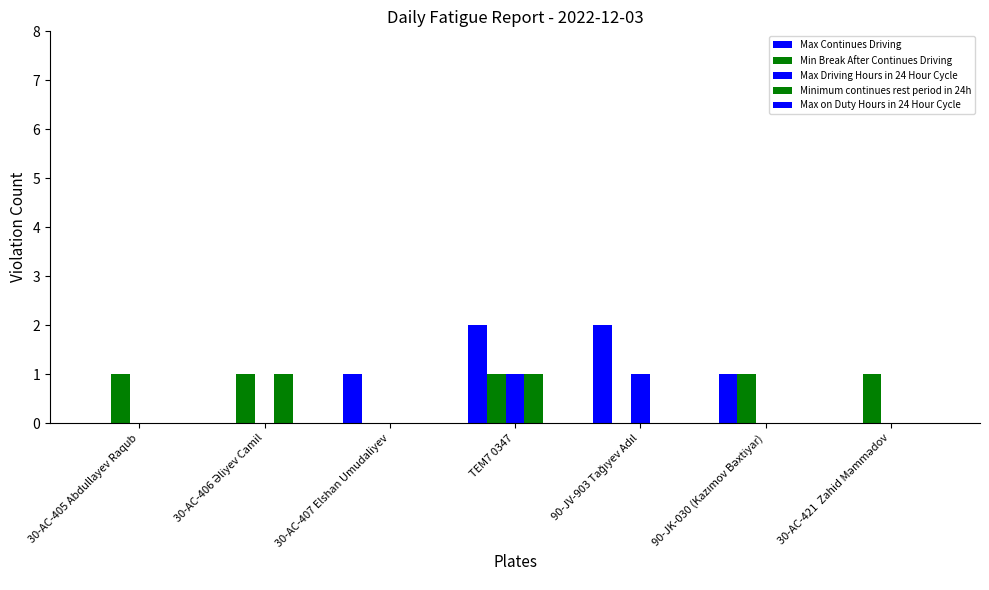

Are the bars grouped side by side (vs. stacked)?

Yes